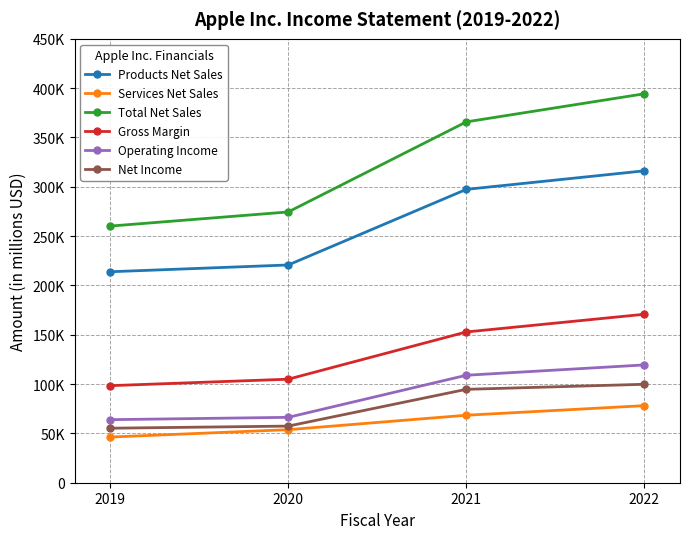

At 2020, list the series in order from largest to smallest.

Total Net Sales, Products Net Sales, Gross Margin, Operating Income, Net Income, Services Net Sales